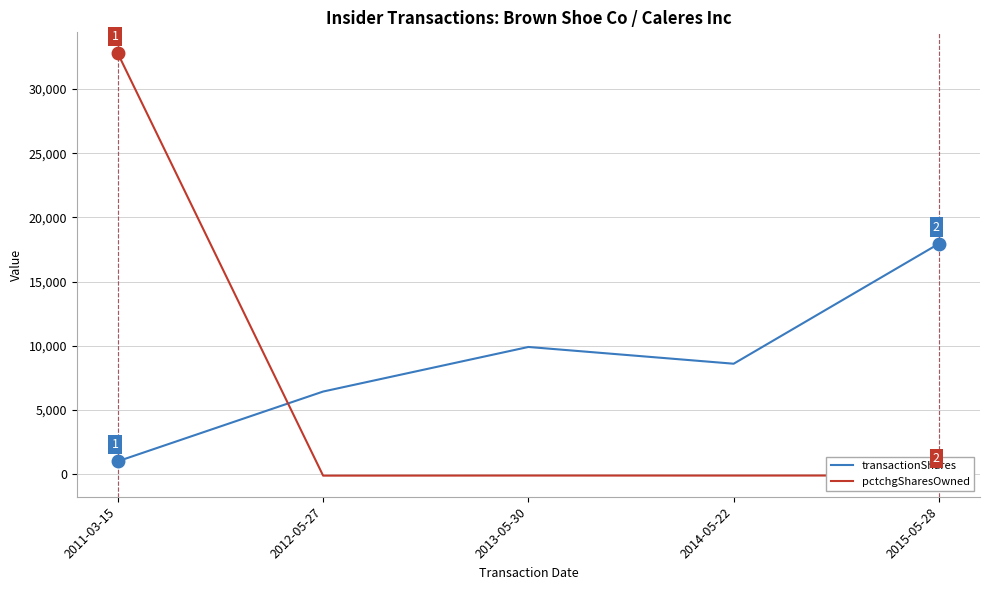

List the series in order of their overall mean, highest first.

transactionShares, pctchgSharesOwned